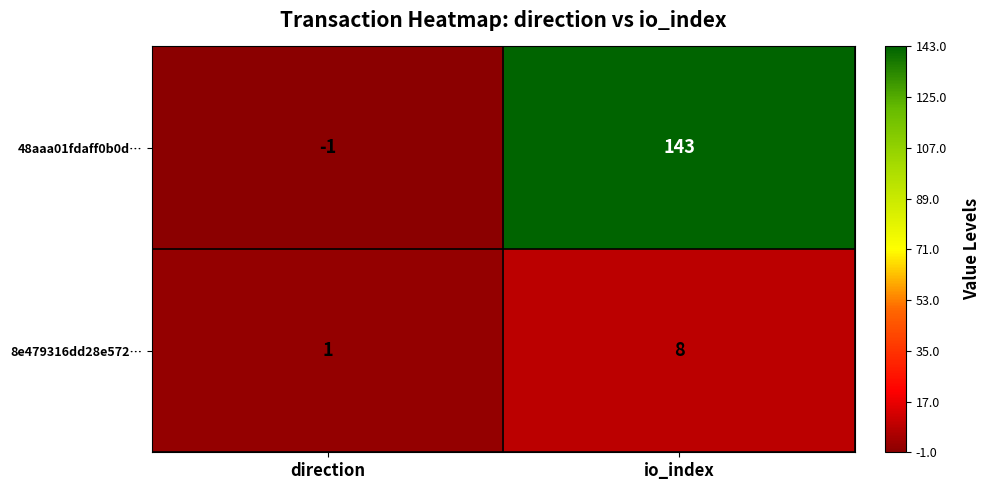

Reading left to right, extract all data points from this chart.

48aaa01fdaff0b0d…: -1	143
8e479316dd28e572…: 1	8